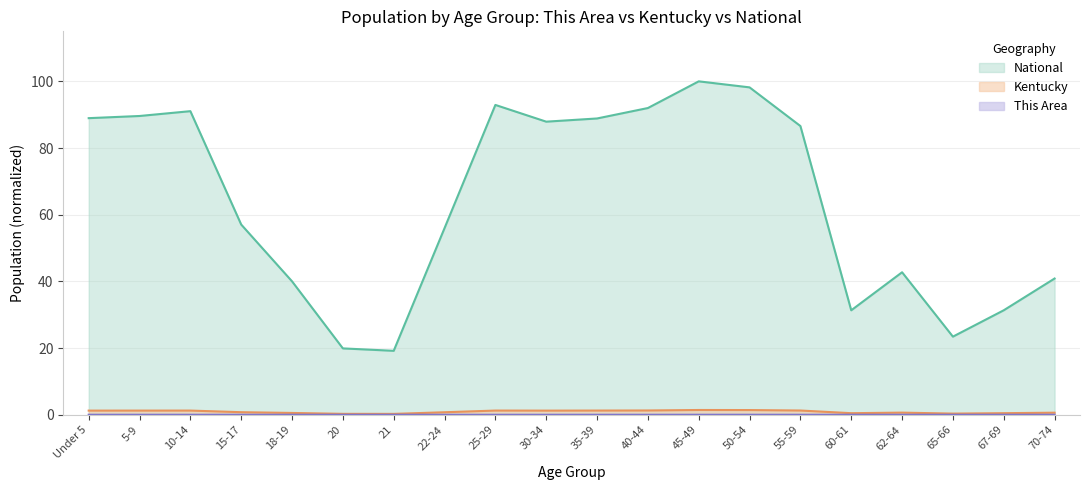

Which category has the highest value across all series?

45-49